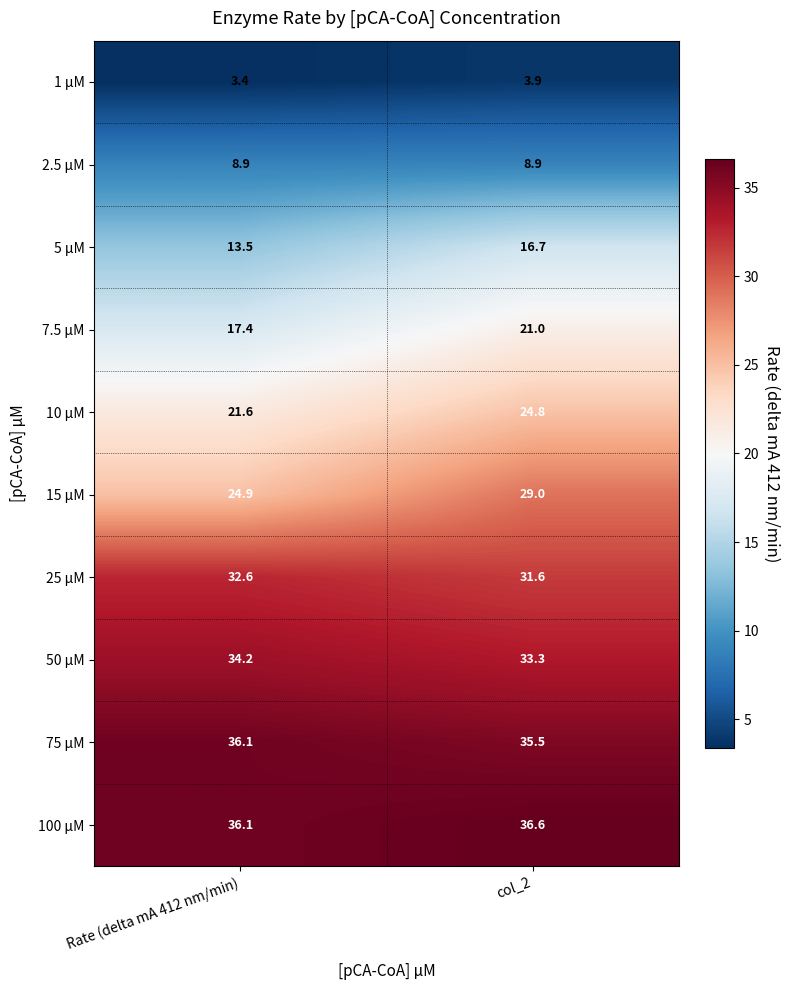

What is the greatest value displayed?

36.6